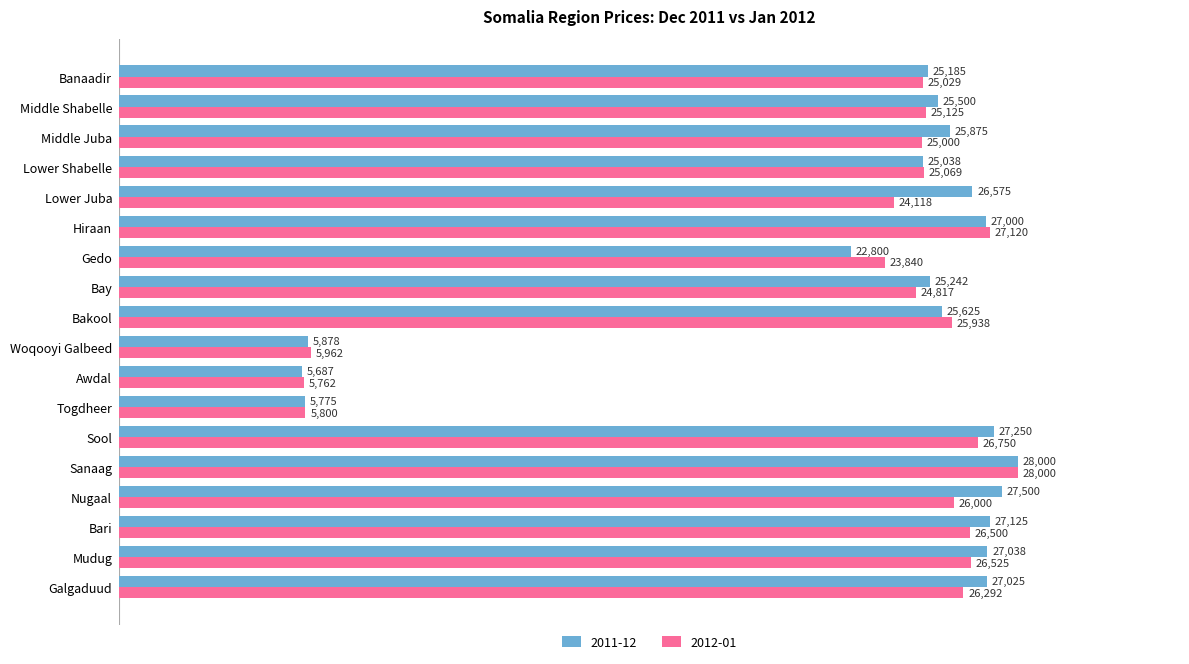

The value of 2012-01 at Mudug is 26525.0. True or false?

True